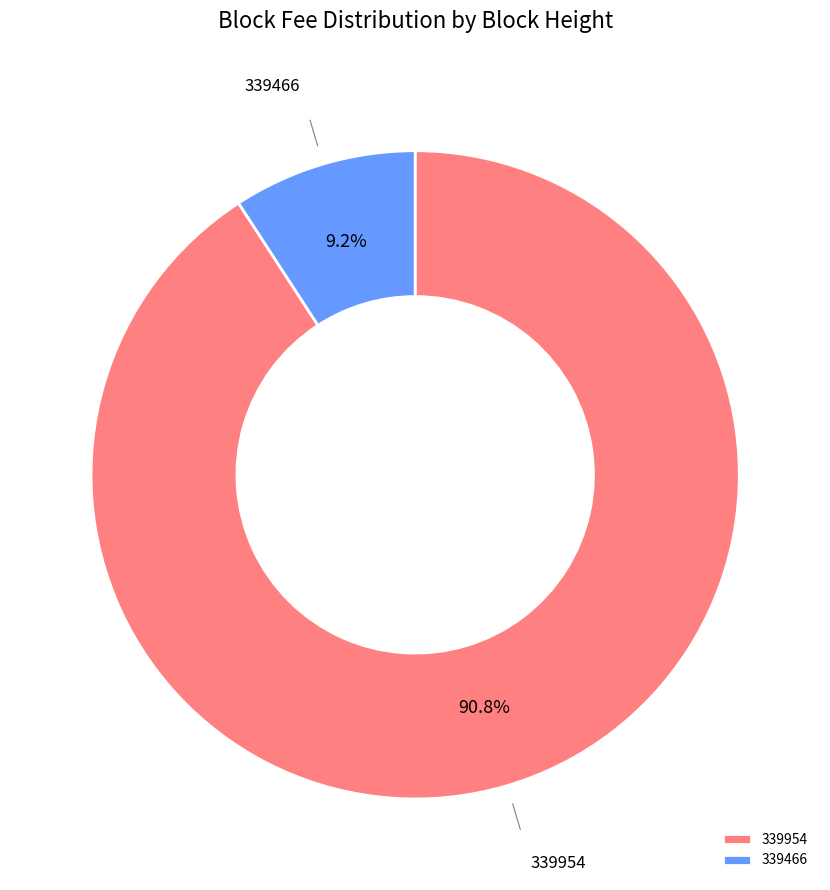

Which category accounts for the majority?

339954